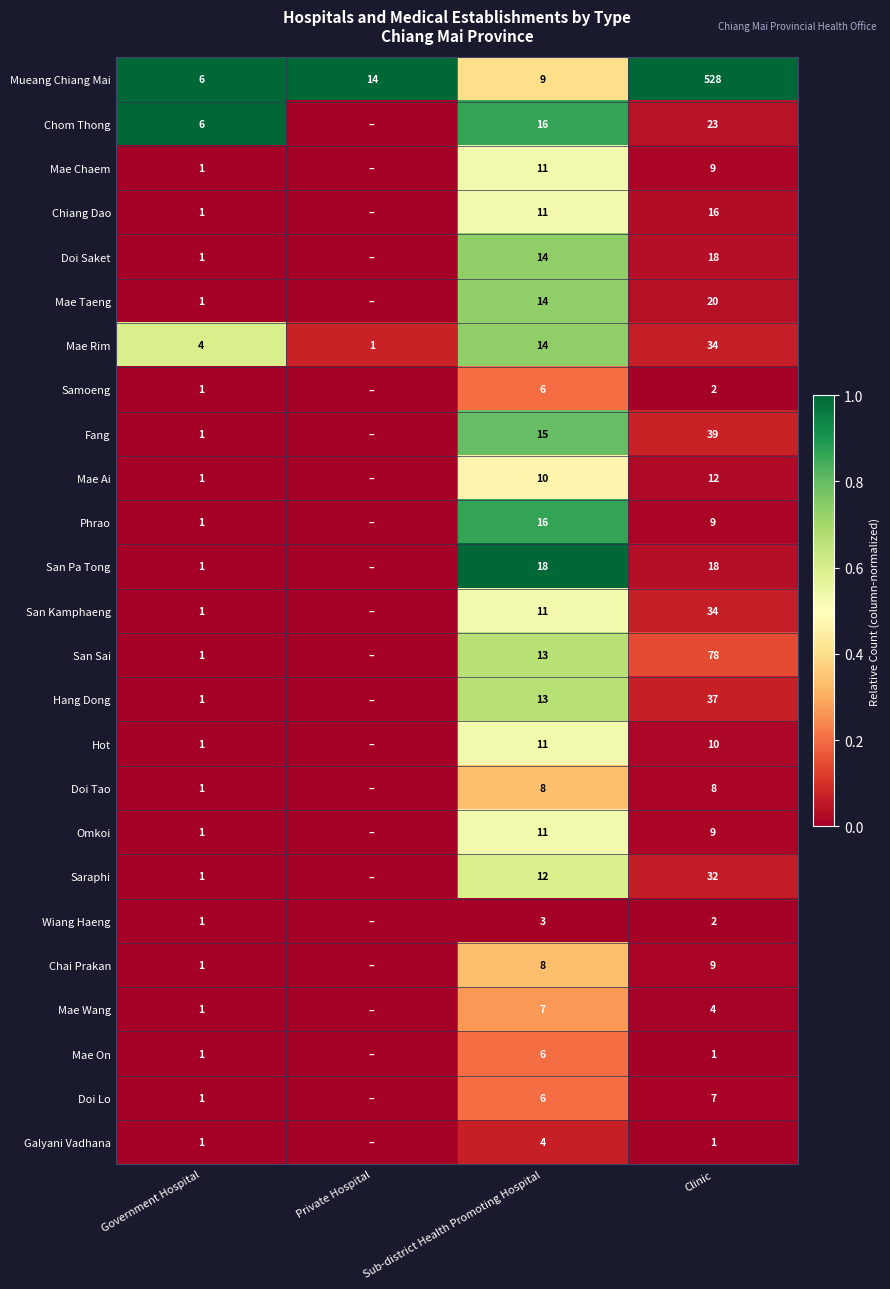

What is the difference between the highest and lowest values at Sub-district Health Promoting Hospital?

15